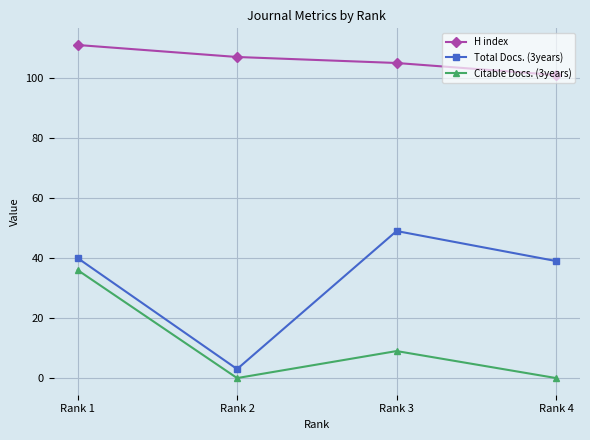

What are all the series names shown in the legend?

H index, Total Docs. (3years), Citable Docs. (3years)